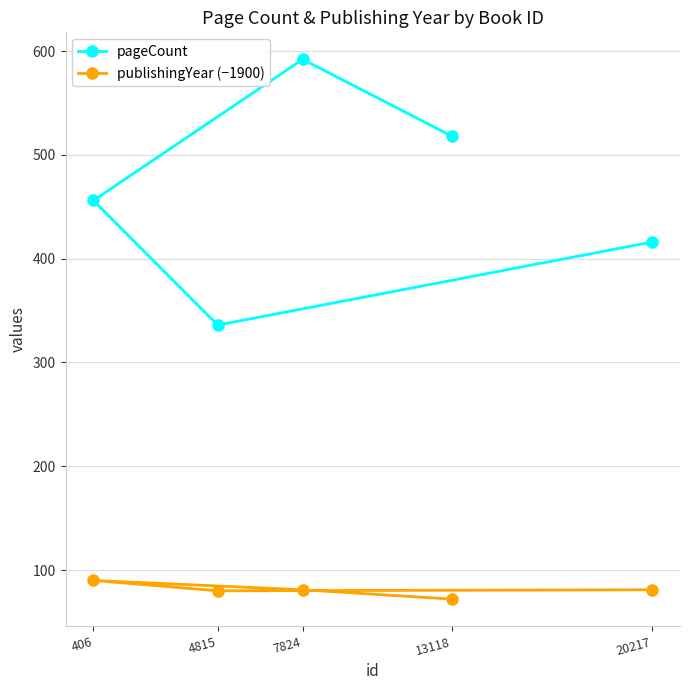

Reading left to right, list all the values displayed in this chart.

pageCount: 518	592	456	336	416
publishingYear (−1900): 72	81	90	80	81